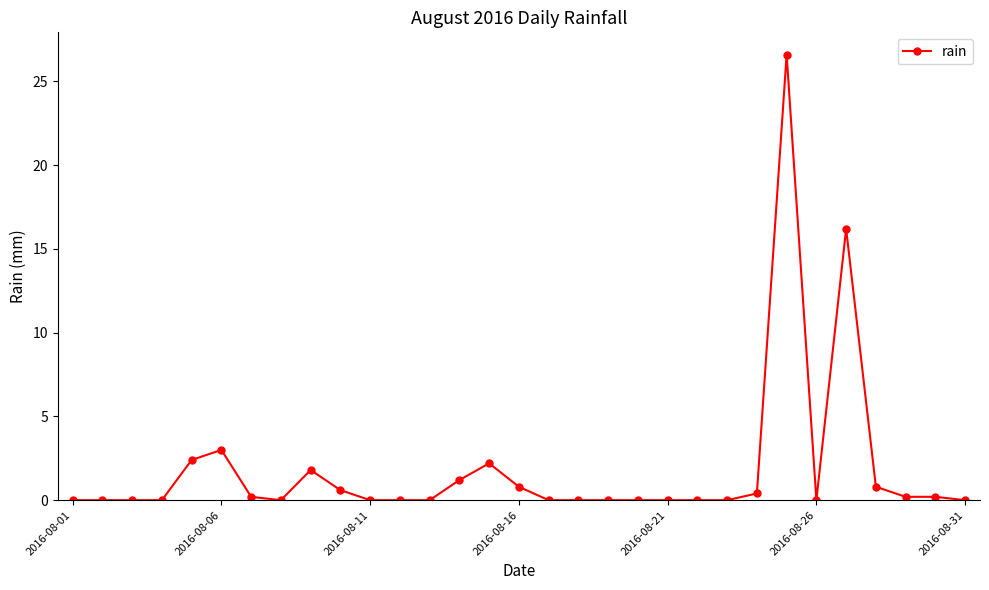

What is the difference between the maximum and minimum values?

26.6